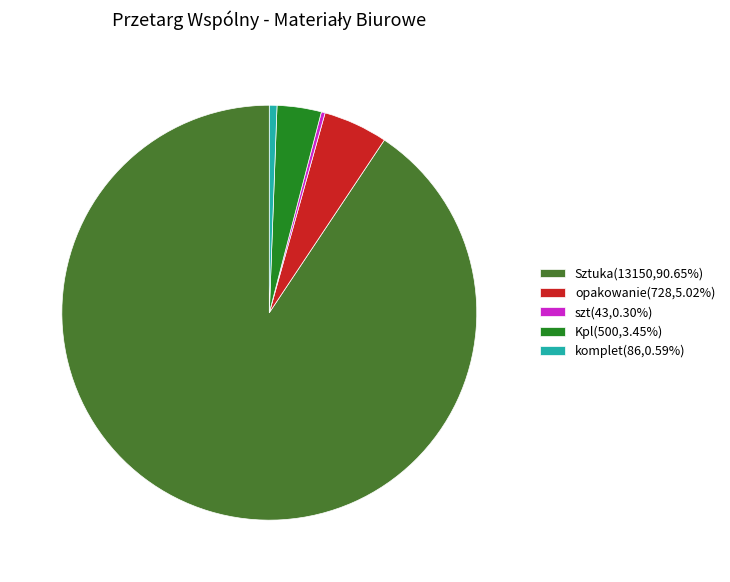

Do Kpl(500,3.45%) and komplet(86,0.59%) together represent more than half of the pie?

No